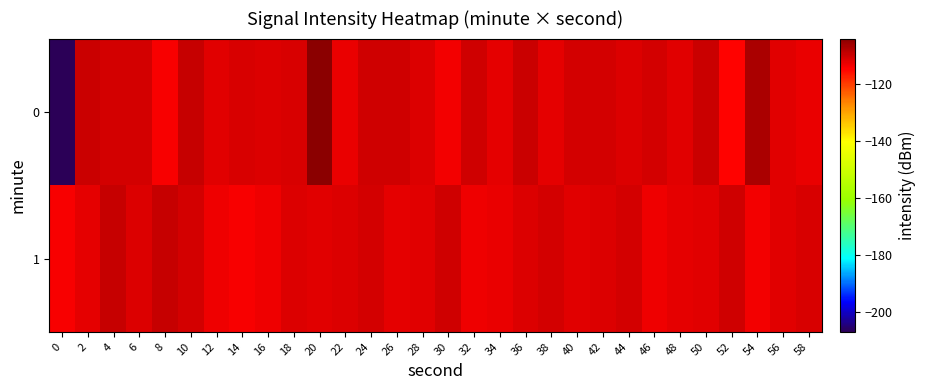

What is the total value across all series at 18?

-222.6